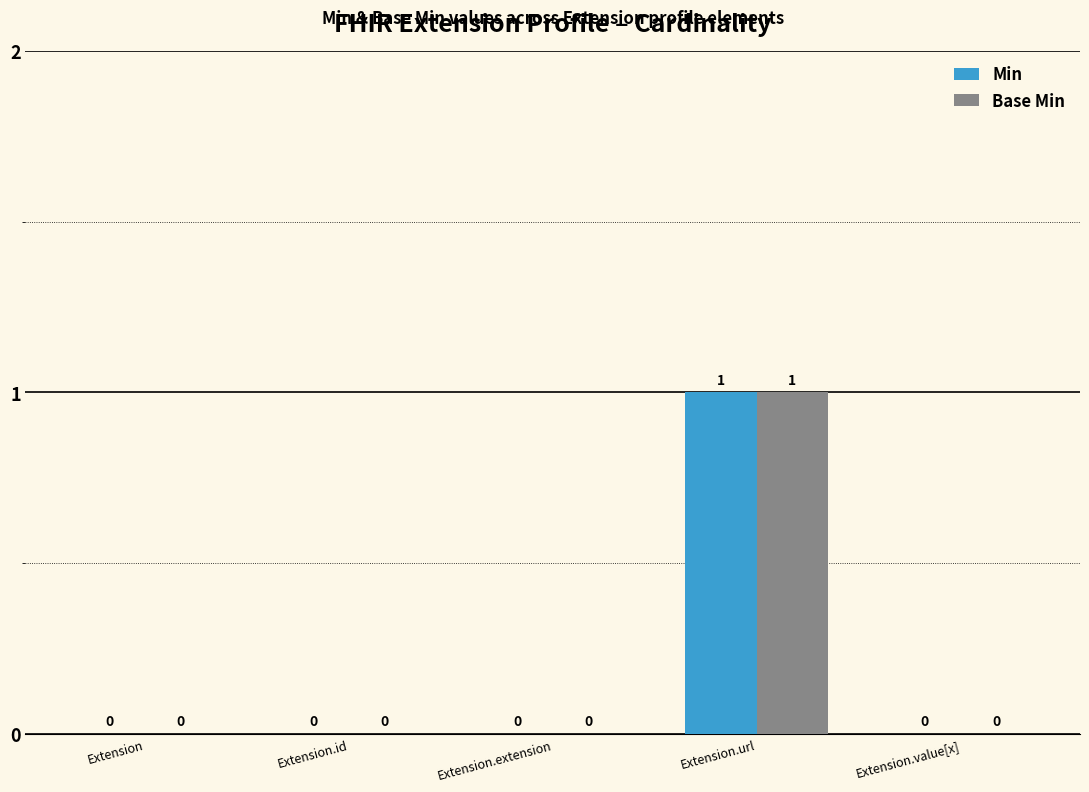

True or false: Base Min has a value of 0 at Extension.id.

True